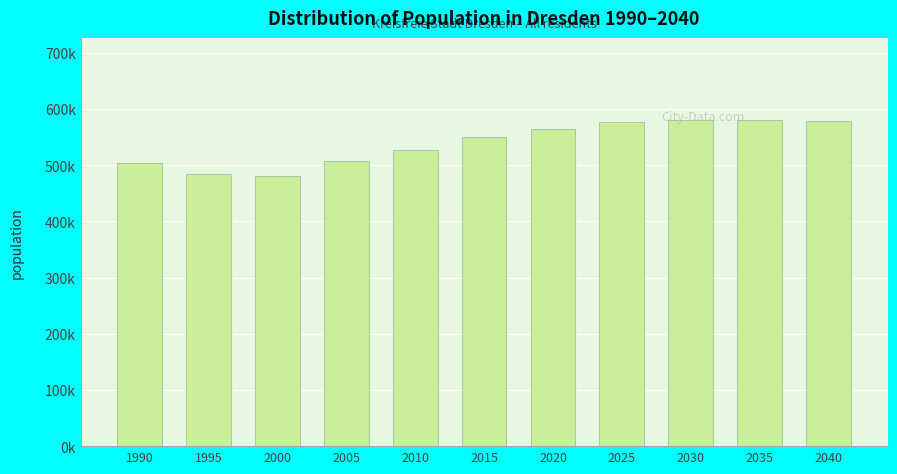

Does the chart contain any negative values?

No